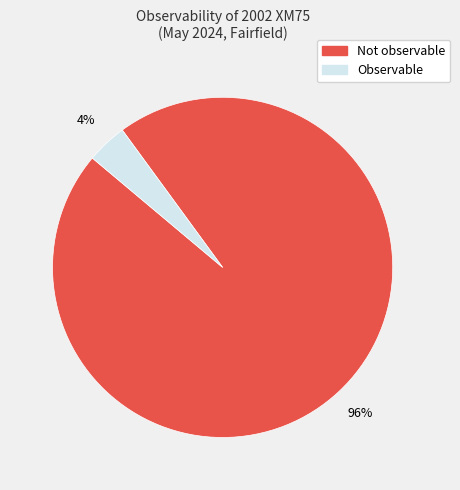

What is the majority slice?

Not observable